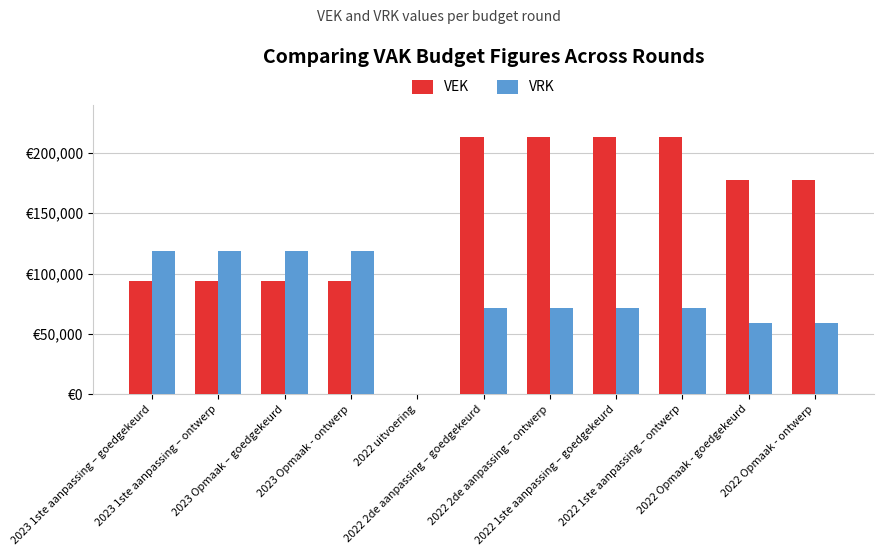

Are the bars horizontal?

No